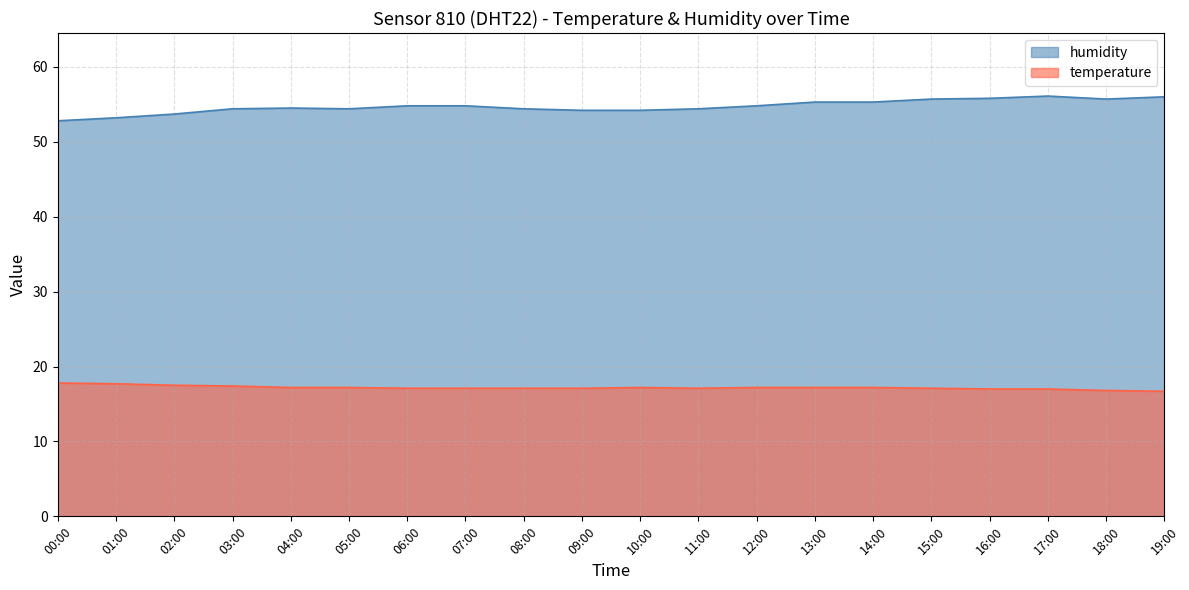

Where does the humidity series first go above 54?

03:00